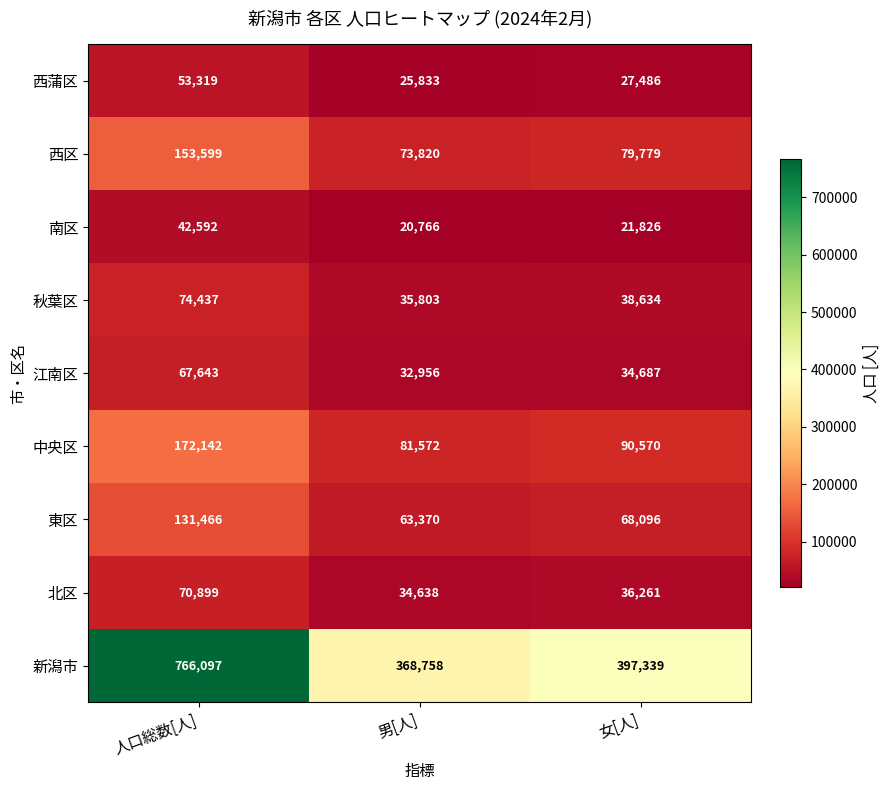

Which series has the widest spread of values?

新潟市